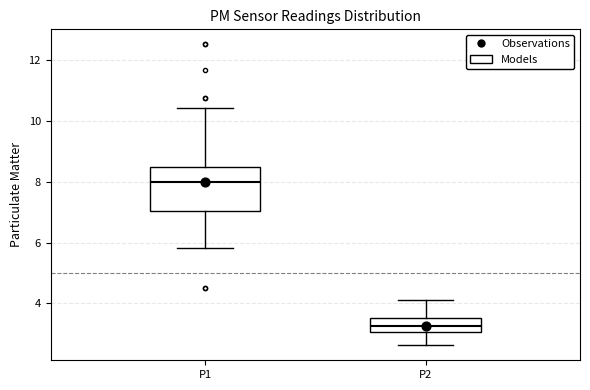

Which box's median line is the highest?

P1